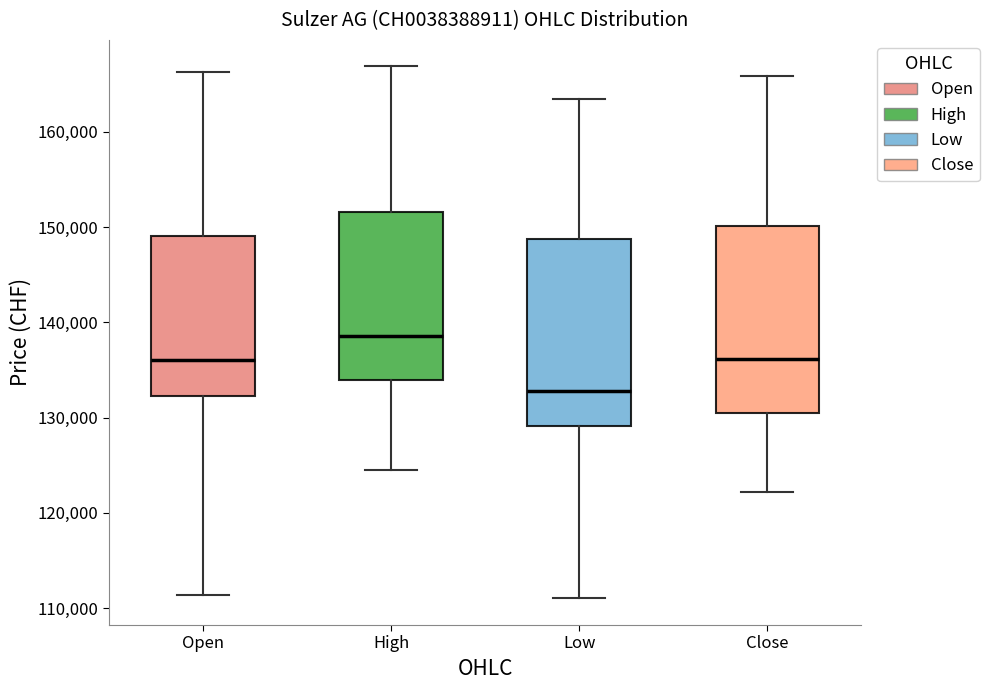

Reading left to right, read every box against the y-axis: the position of its median line, the range the box covers, and the ends of its whiskers. The values are not printed on the chart, so give them approximately, as read against the axis.

Open: median 136000, box 132000 to 149000, whiskers 111000 to 166000
High: median 139000, box 134000 to 152000, whiskers 125000 to 167000
Low: median 133000, box 129000 to 149000, whiskers 111000 to 163000
Close: median 136000, box 131000 to 150000, whiskers 122000 to 166000